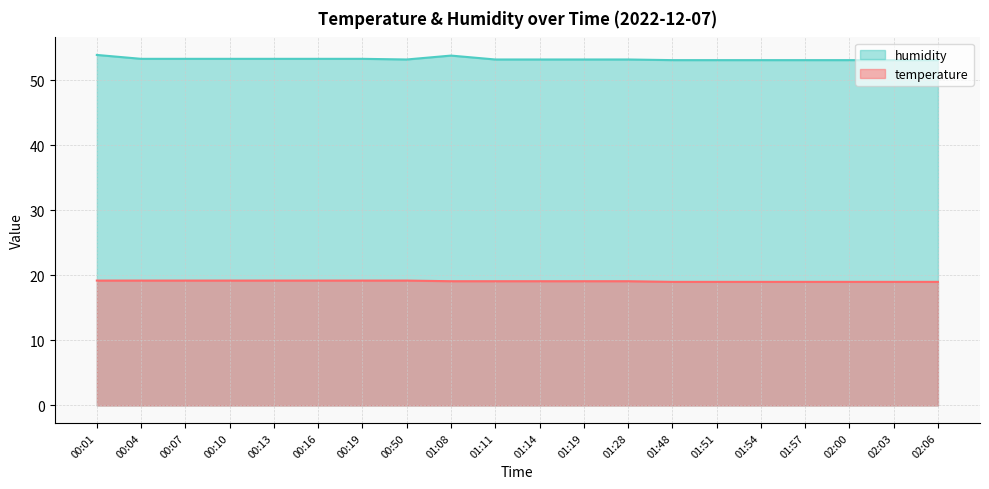

Count the number of categories in the chart.

20